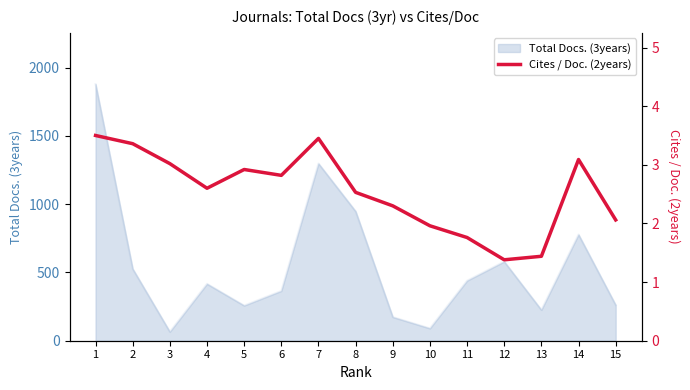

What is the difference between the second highest and minimum values?

2.1